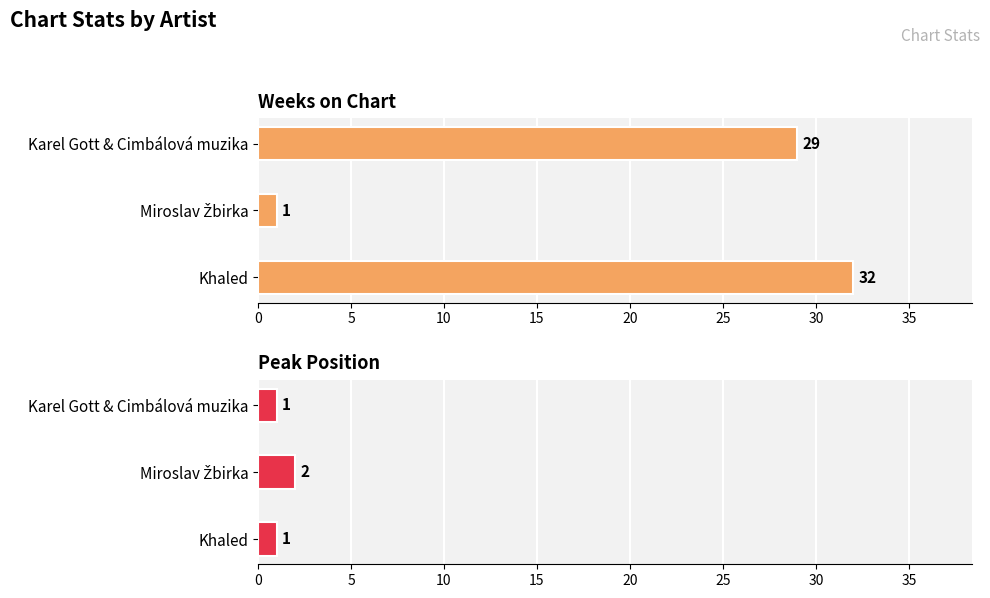

Does the chart contain any negative values?

No